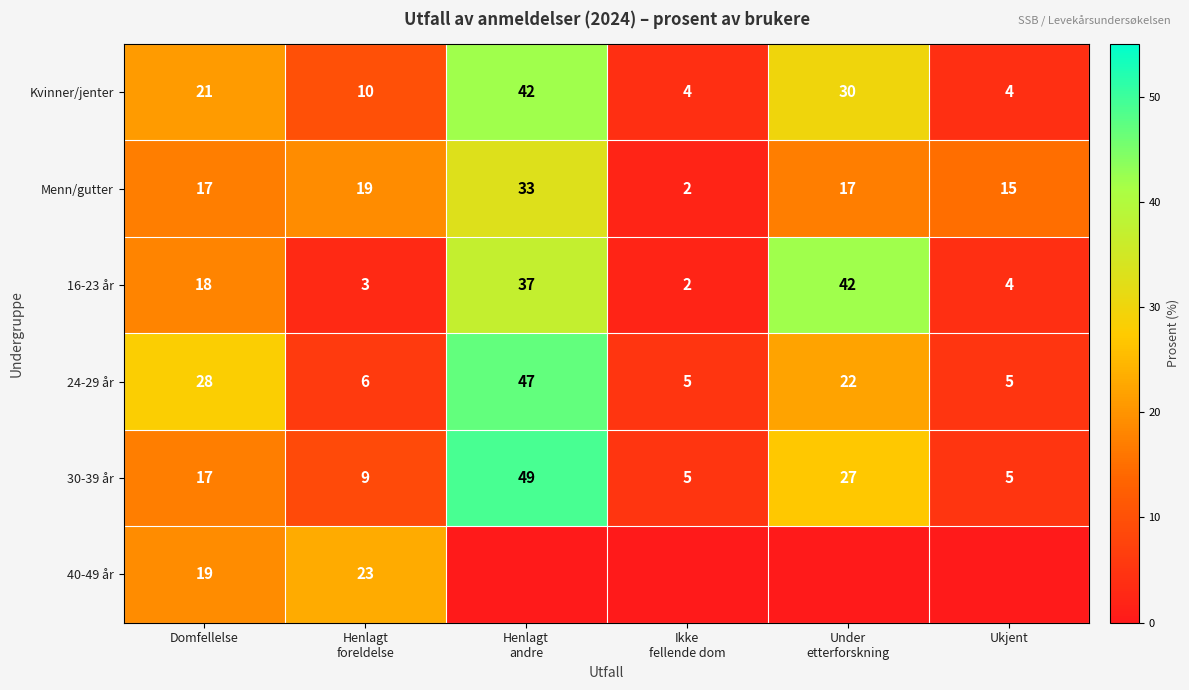

At which label is 24-29 år closest to 26?

Domfellelse